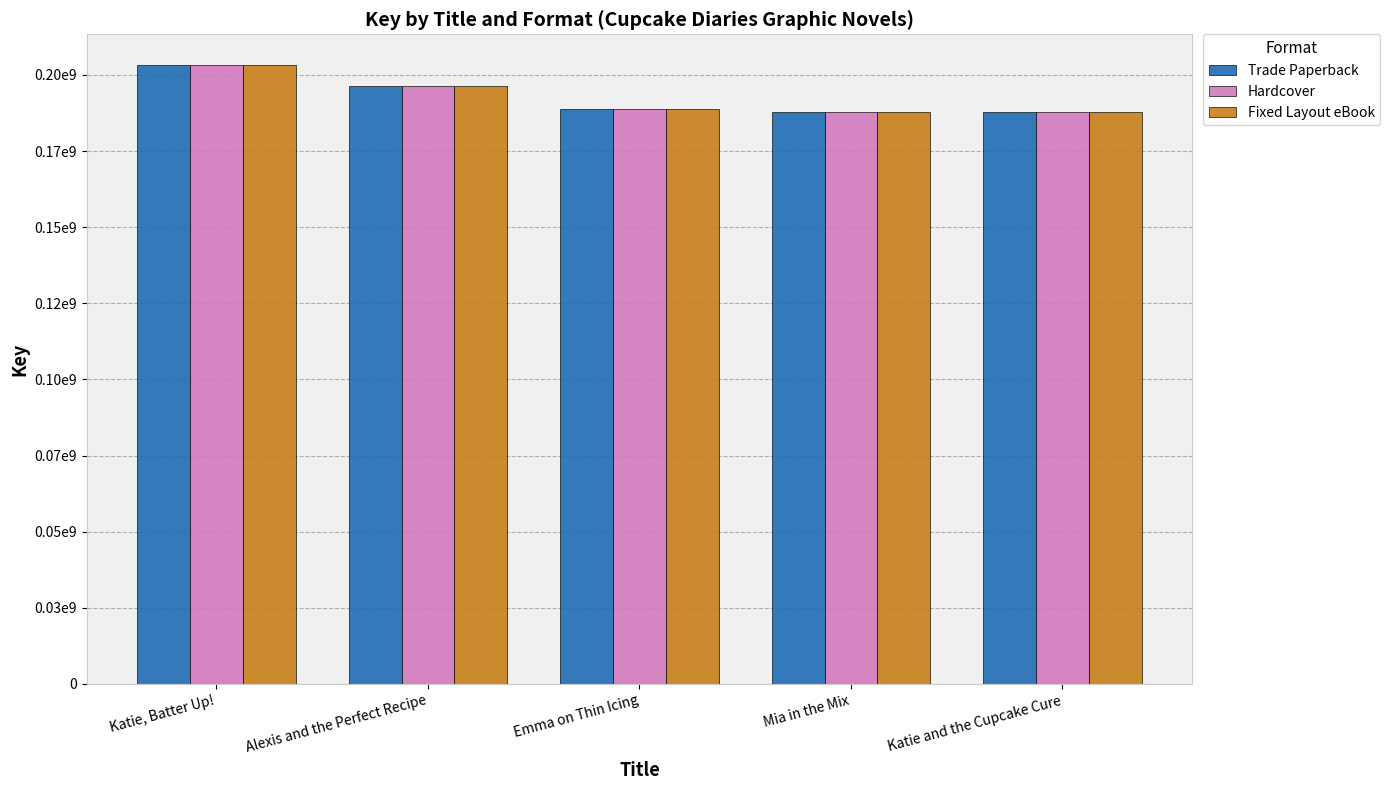

At which label does Hardcover first exceed 188866605?

Katie, Batter Up!